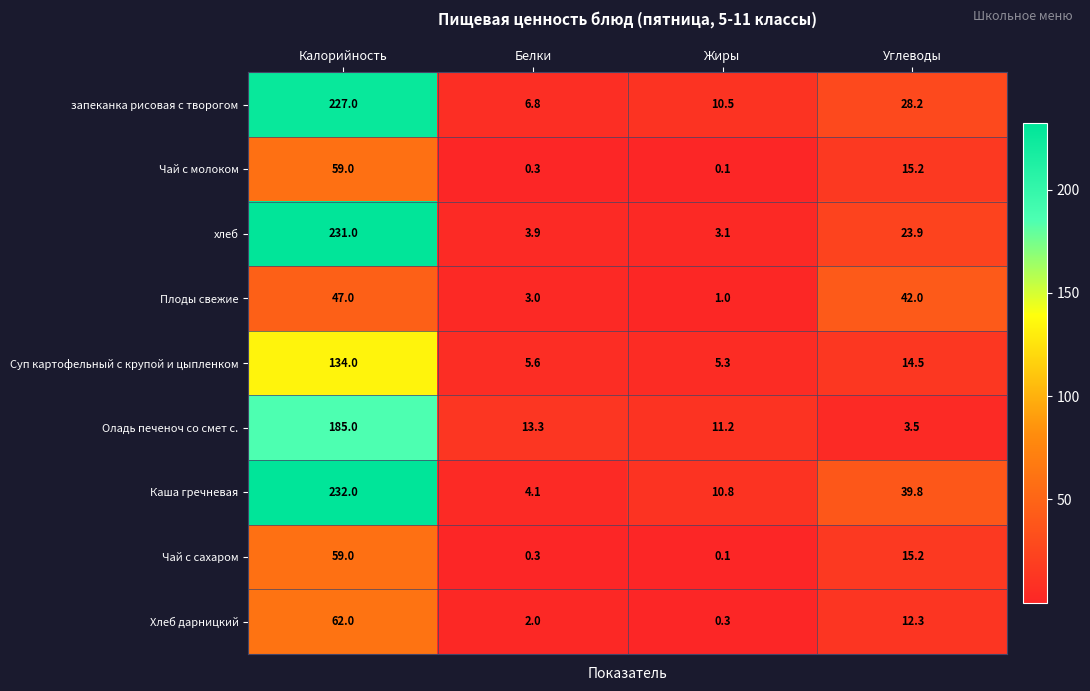

At which category does the chart reach its peak across all series?

Калорийность